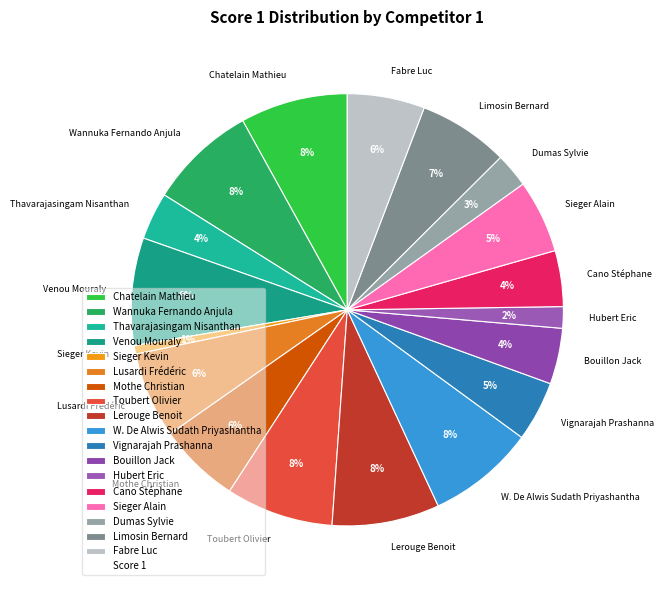

To the nearest percent, what percentage of the pie is Fabre Luc?

6%